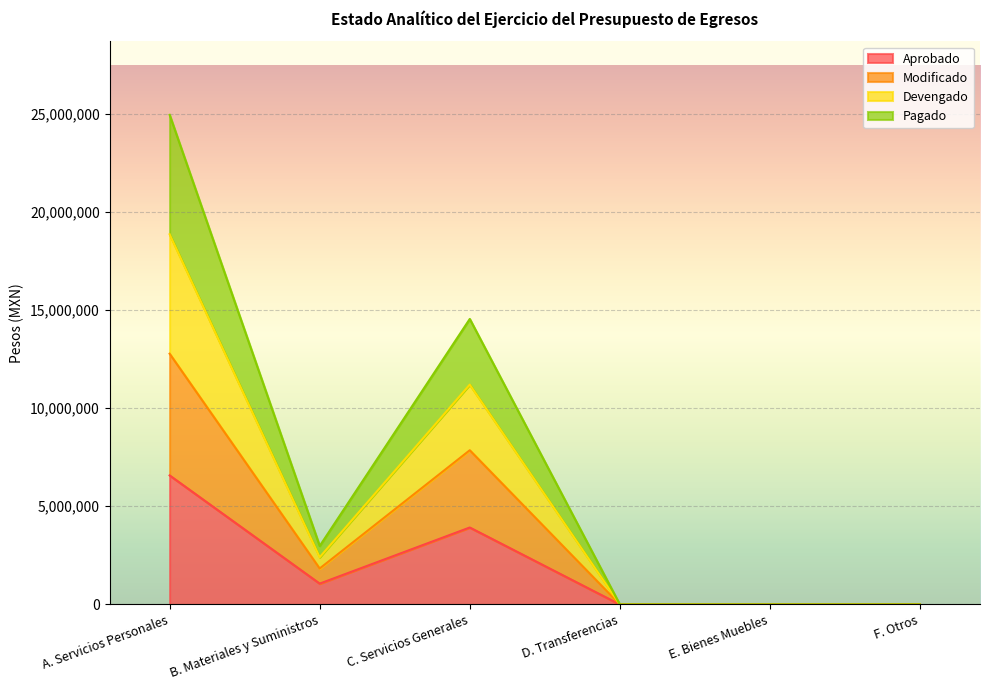

True or false: Devengado has more than 2 interior local peaks.

False